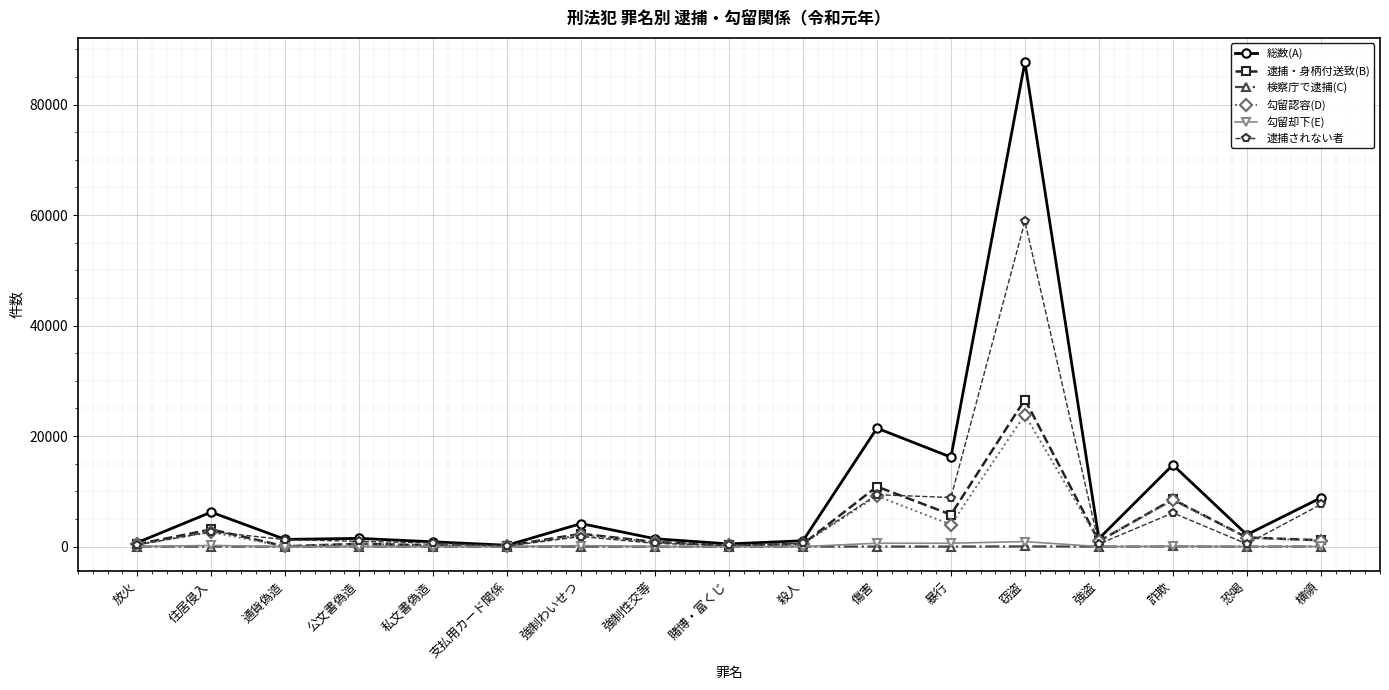

What is the label of the 8th point from the right?

殺人